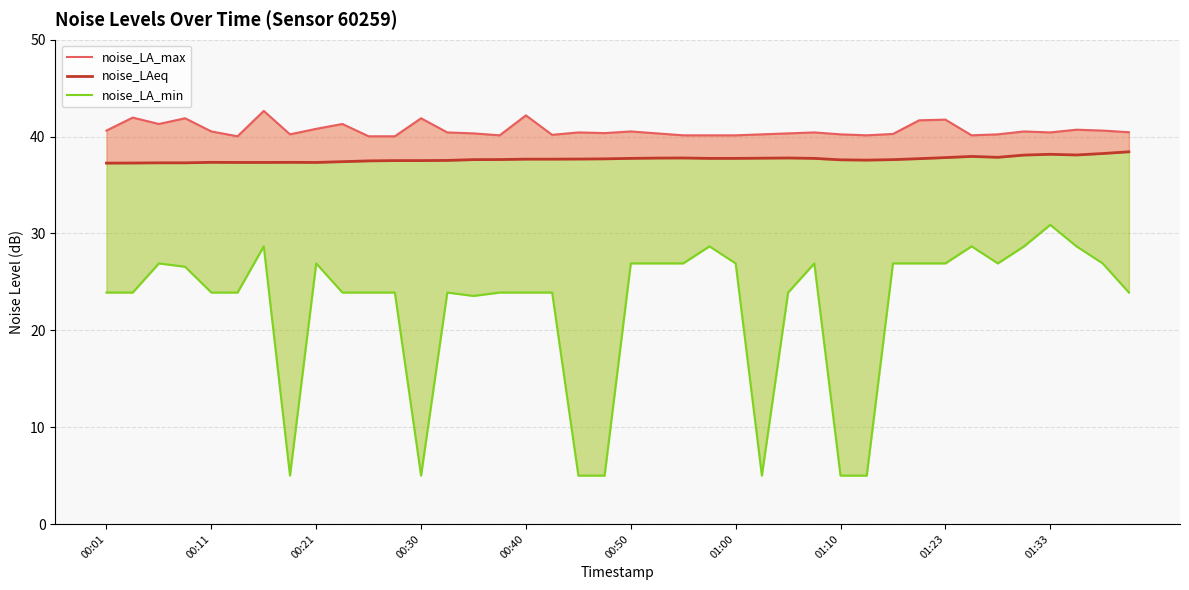

Count the number of data series in this chart.

3